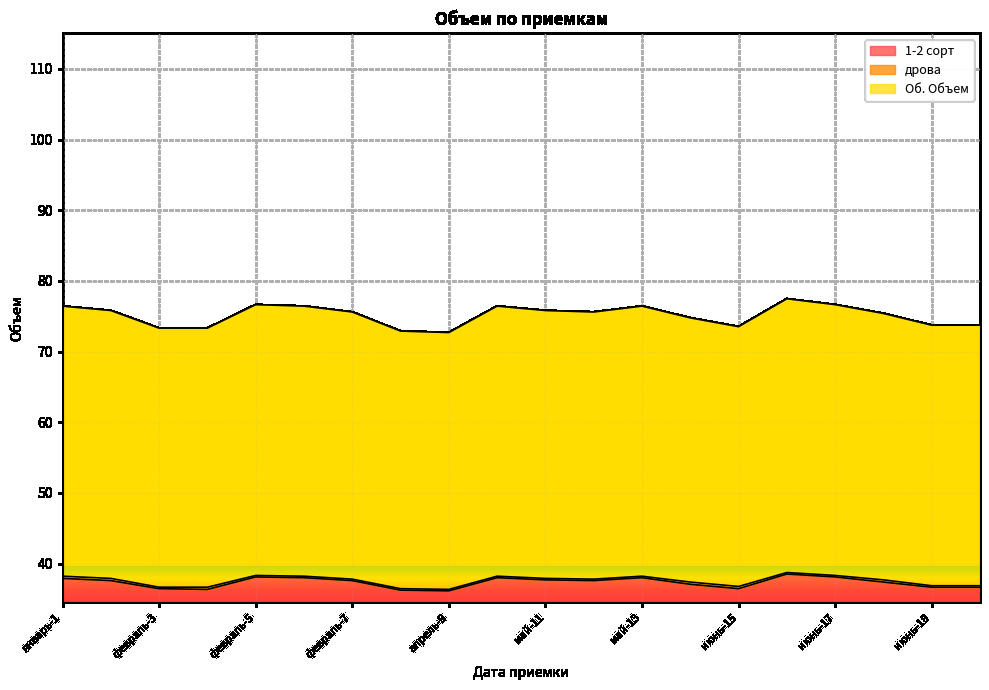

Reading left to right, transcribe all the data shown in this chart.

1-2 сорт: 37.9	37.6	36.5	36.3	38.1	38.0	37.6	36.2	36.1	38.0	37.7	37.6	38.0	37.1	36.5	38.5	38.1	37.4	36.7	36.7
Об. Объем: 38.2	37.9	36.7	36.7	38.3	38.2	37.8	36.4	36.3	38.2	37.9	37.8	38.2	37.4	36.8	38.7	38.3	37.7	36.9	36.9